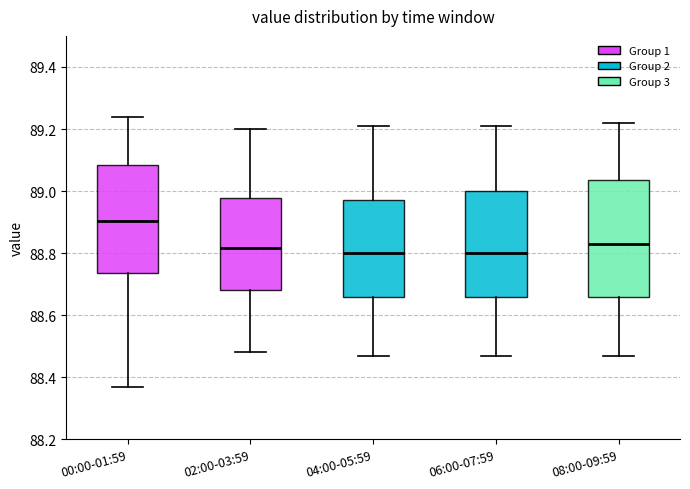

Which box has the highest median line?

00:00-01:59